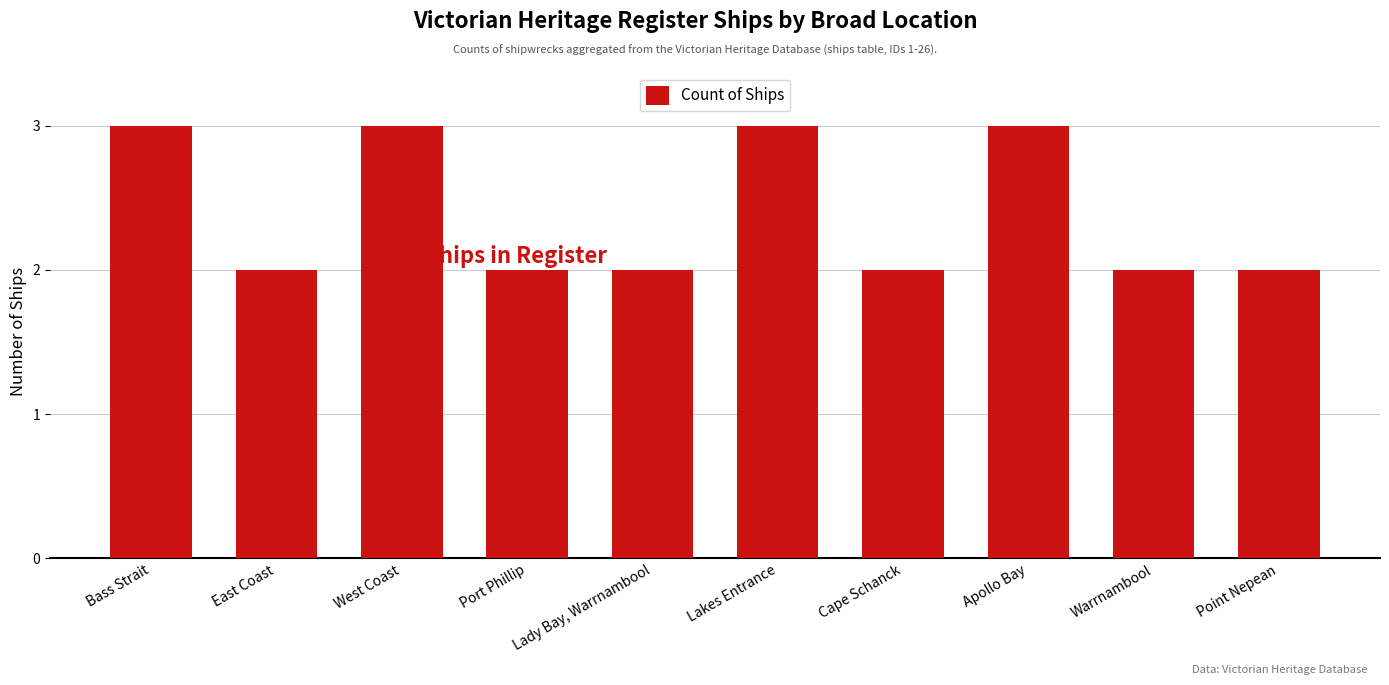

How many distinct data groups are displayed?

1